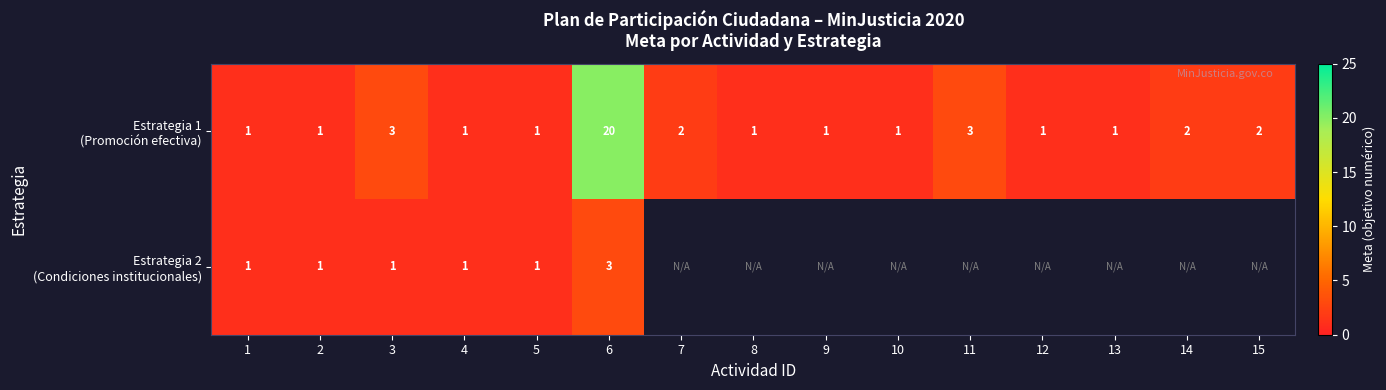

Is the value of Estrategia 1 (Promoción efectiva) at 14 greater than the value of Estrategia 2 (Condiciones institucionales) at 13?

No